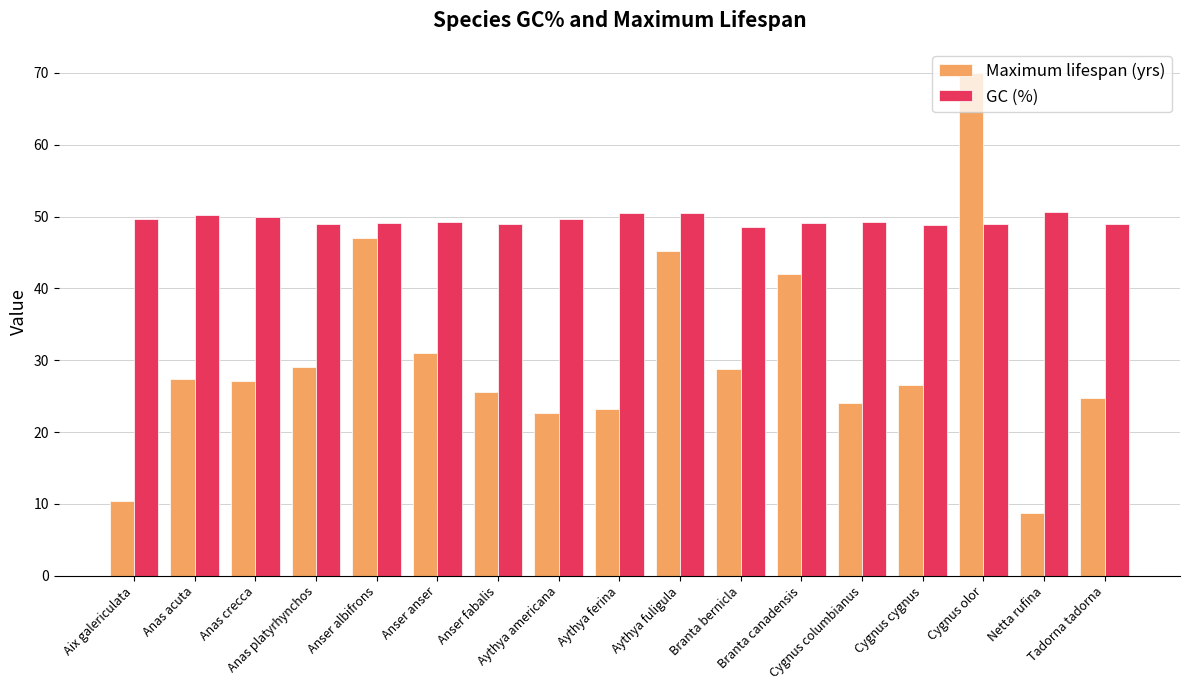

What is the difference between the GC (%) values at Aythya americana and Cygnus cygnus?

0.8